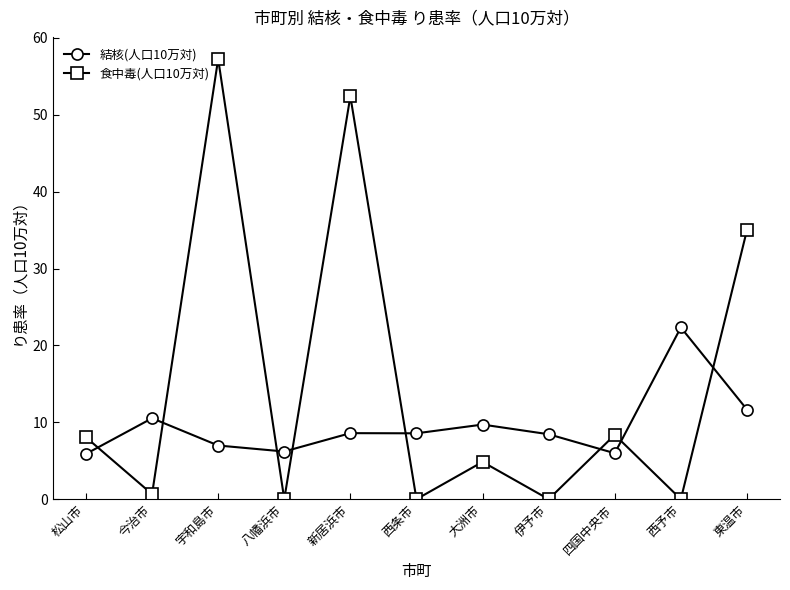

What are all the series names shown in the legend?

結核(人口10万対), 食中毒(人口10万対)